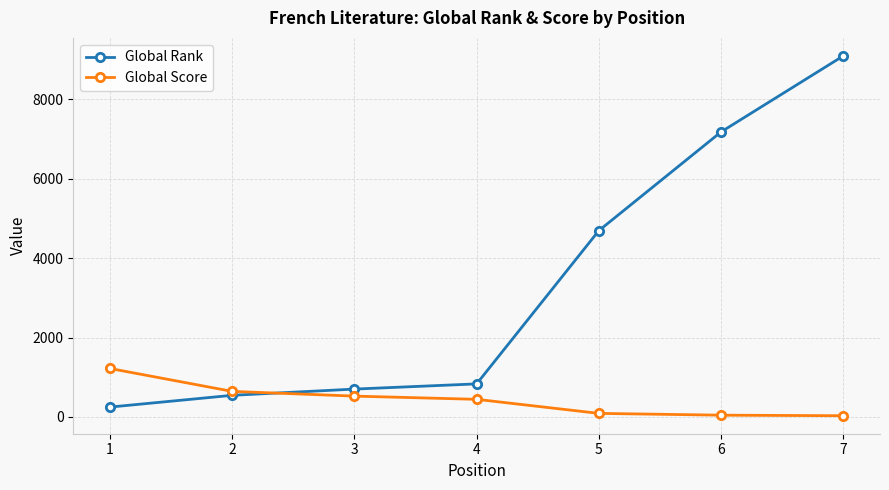

The value of Global Rank at 7 is 9093. True or false?

True